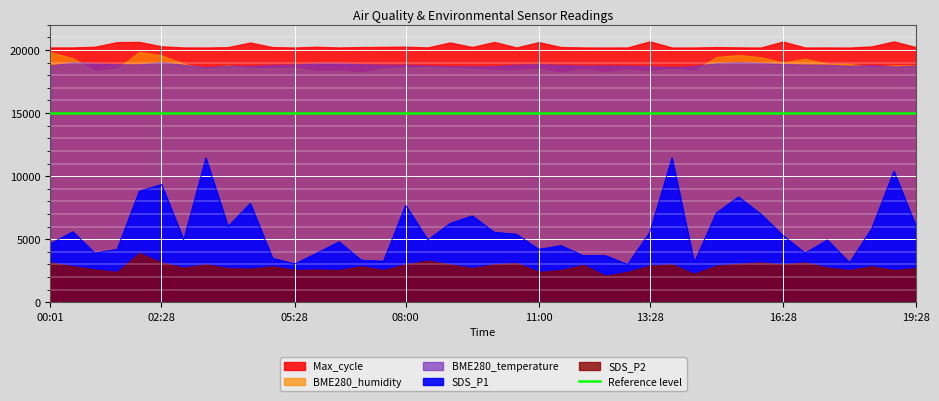

Between 18:00 and 13:00, which is larger?

18:00